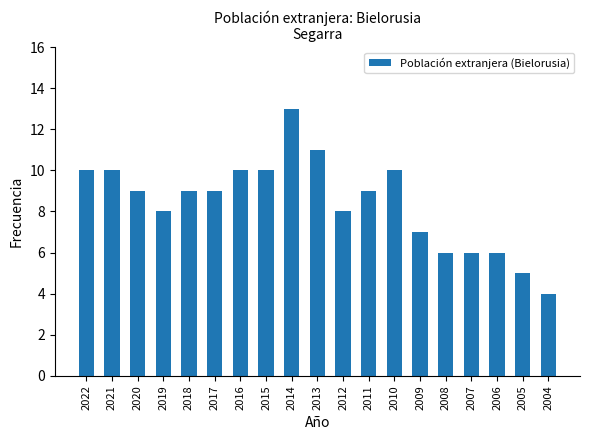

True or false: the data shows 10 at 2010.

True